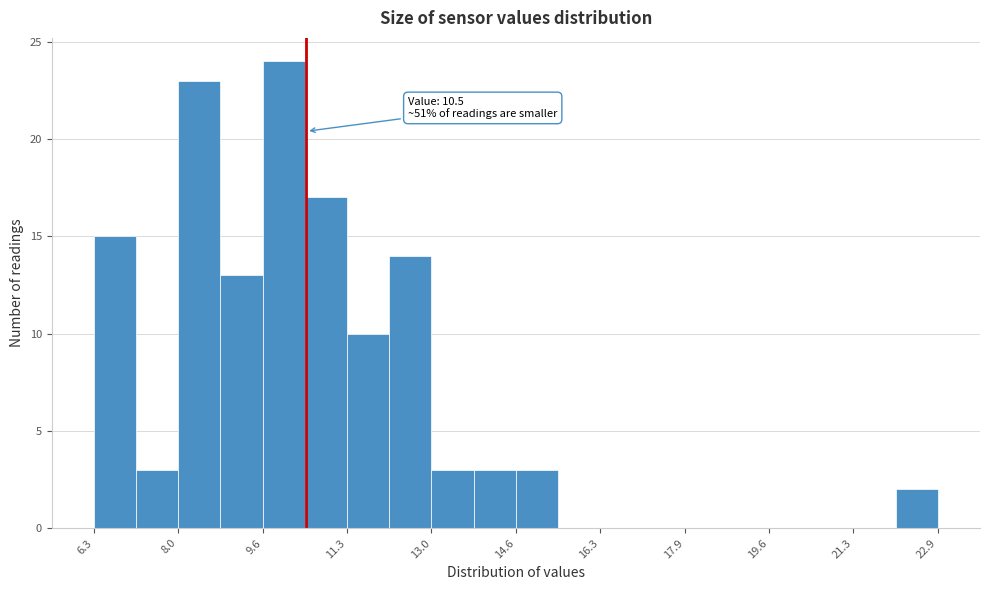

Which range on the x-axis has the tallest bar?

9.6 to 10.4